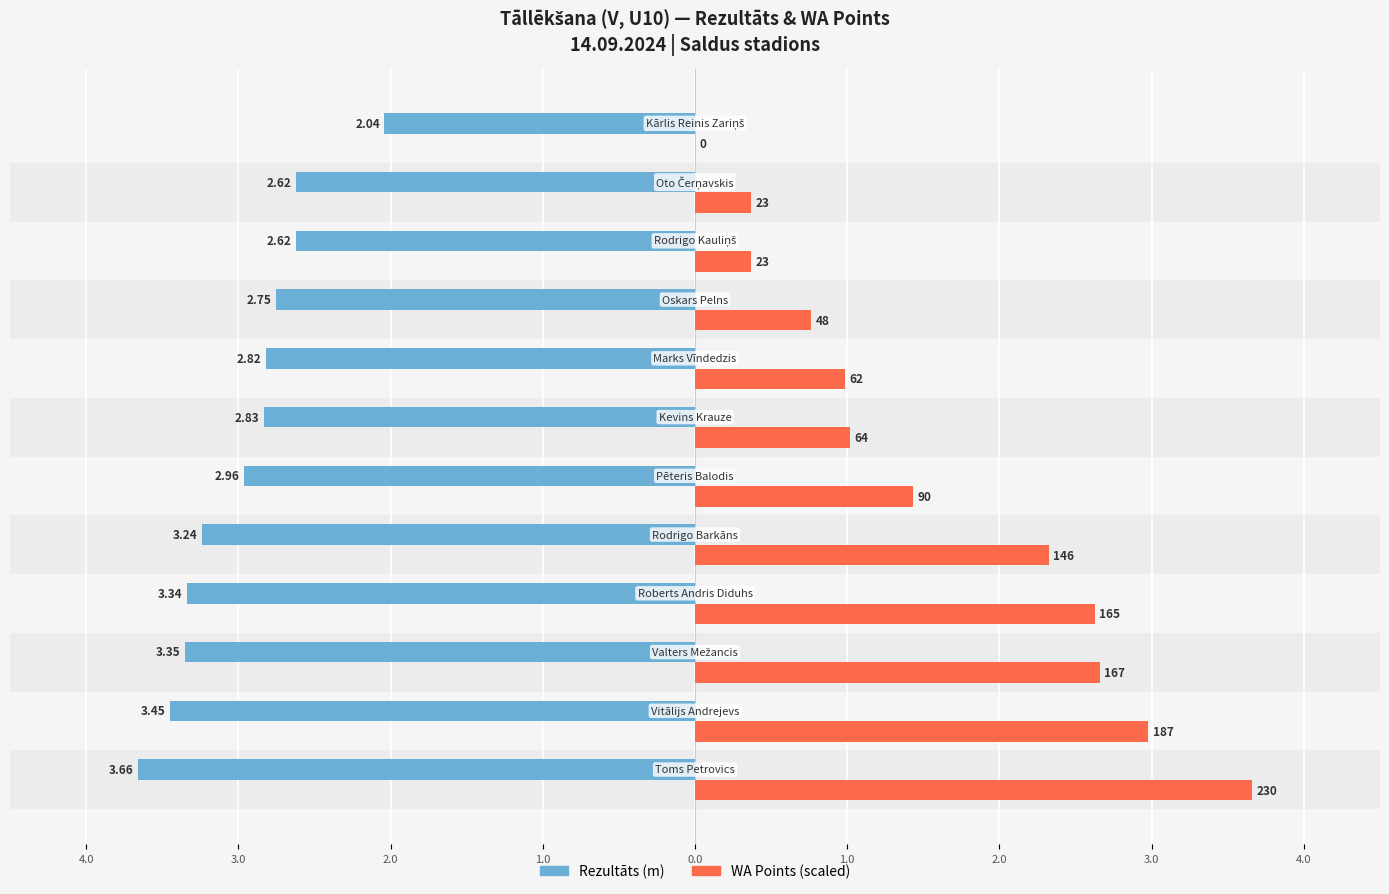

What are all the series names shown in the legend?

Rezultāts (m), WA Points (scaled)